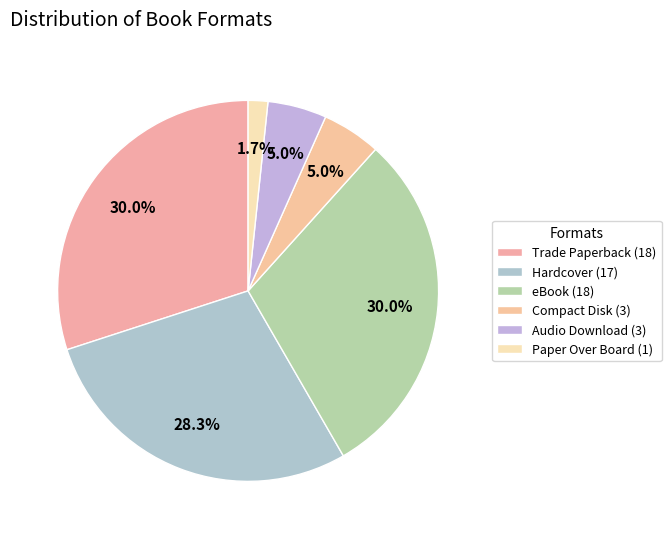

How many segments does this pie chart have?

6